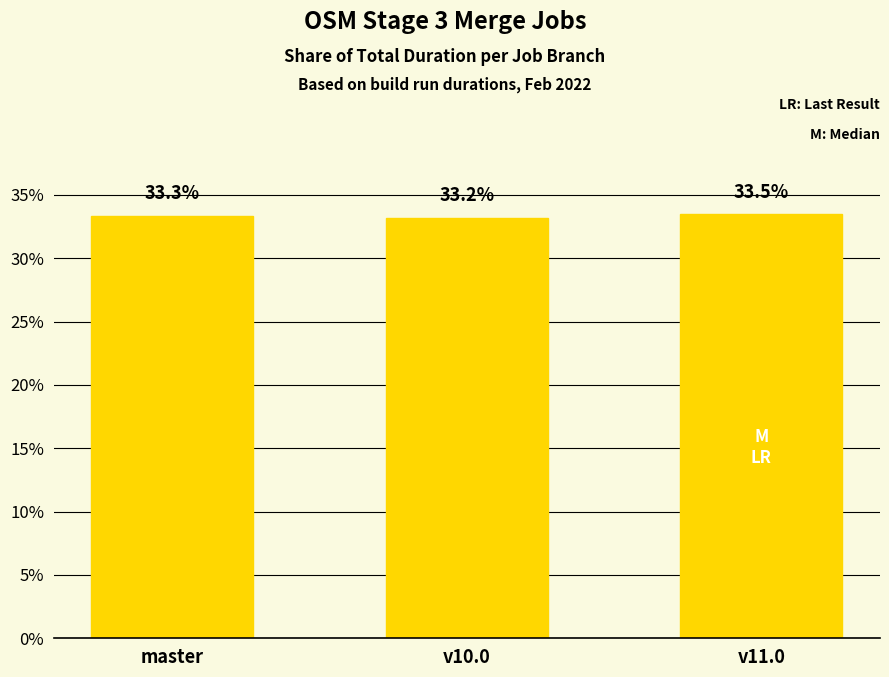

Reading left to right, what are all the values shown in this chart?

33.3	33.2	33.5